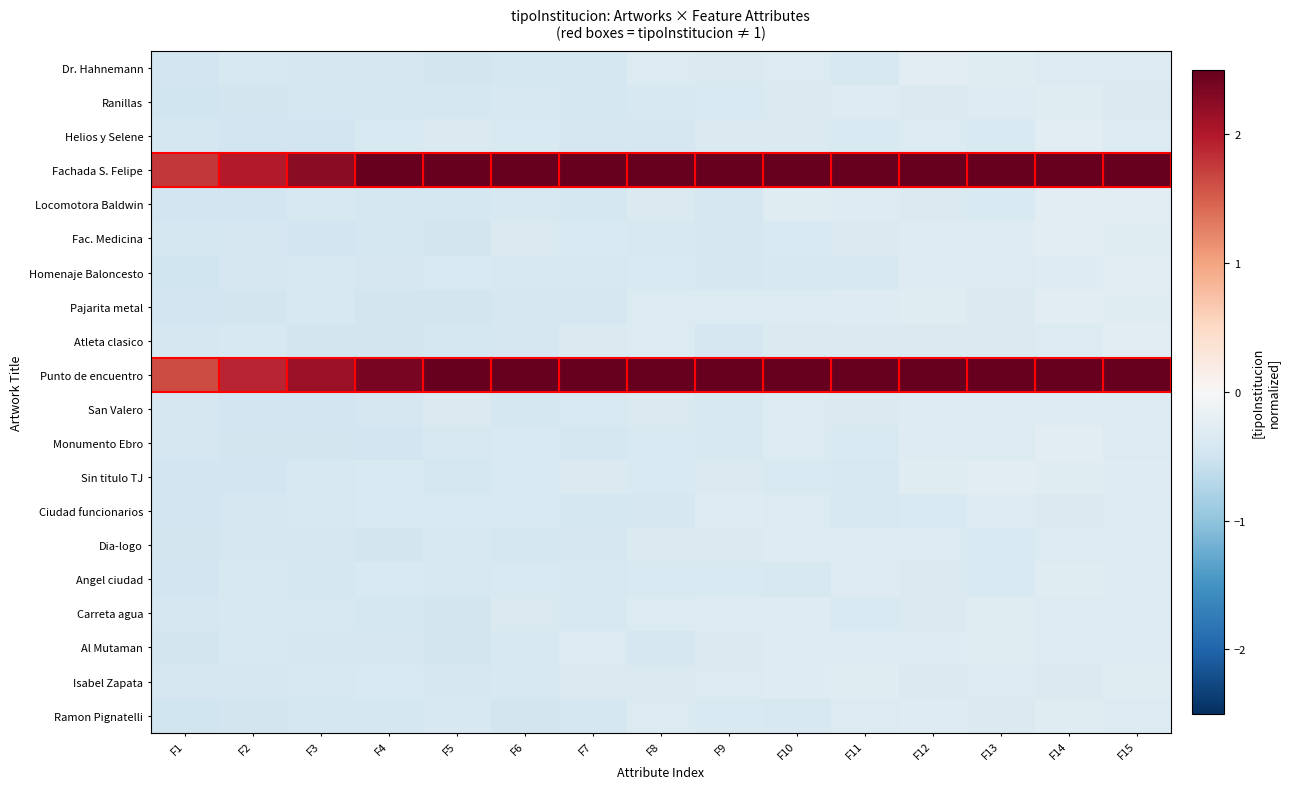

Which series has the largest total across all categories?

Fachada S. Felipe